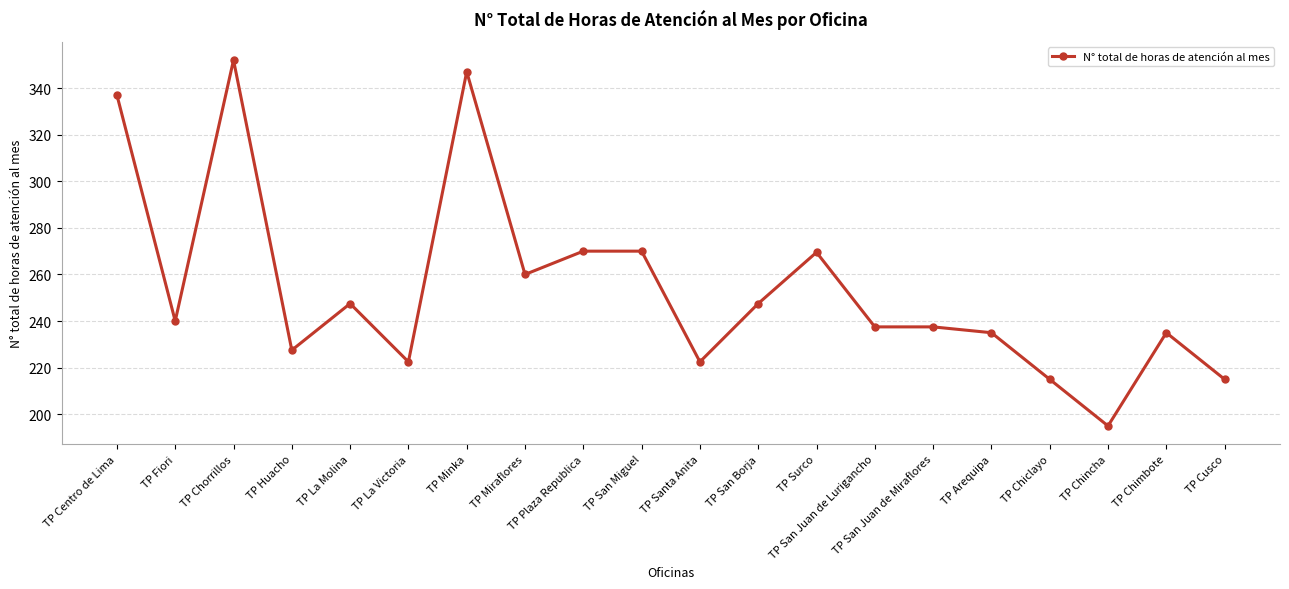

At which category does the chart reach its peak across all series?

TP Chorrillos